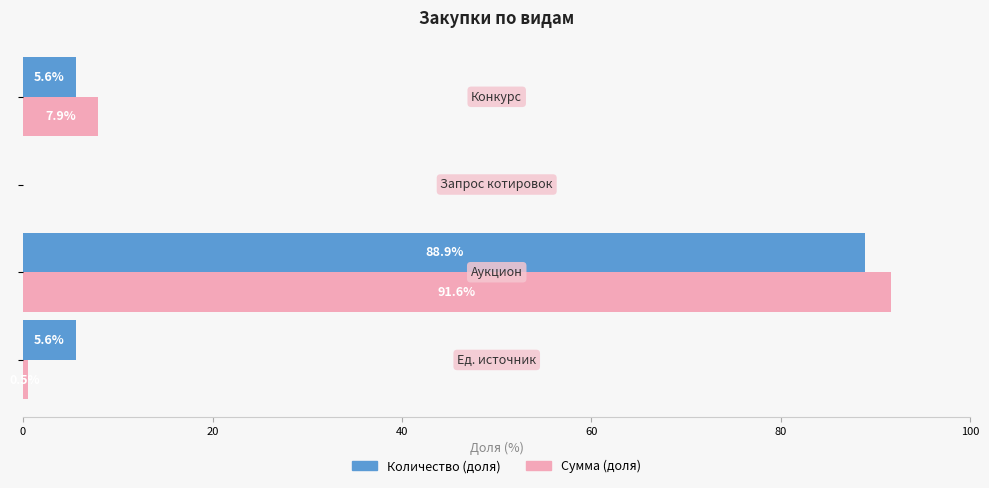

What is the greatest value displayed?

91.6